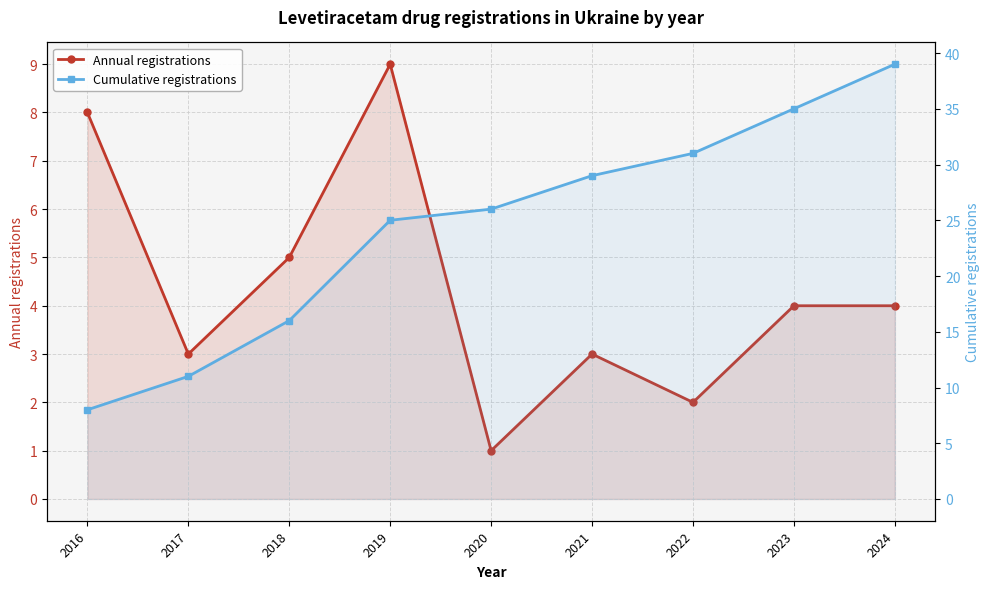

Where is the first local maximum for Annual registrations?

2019